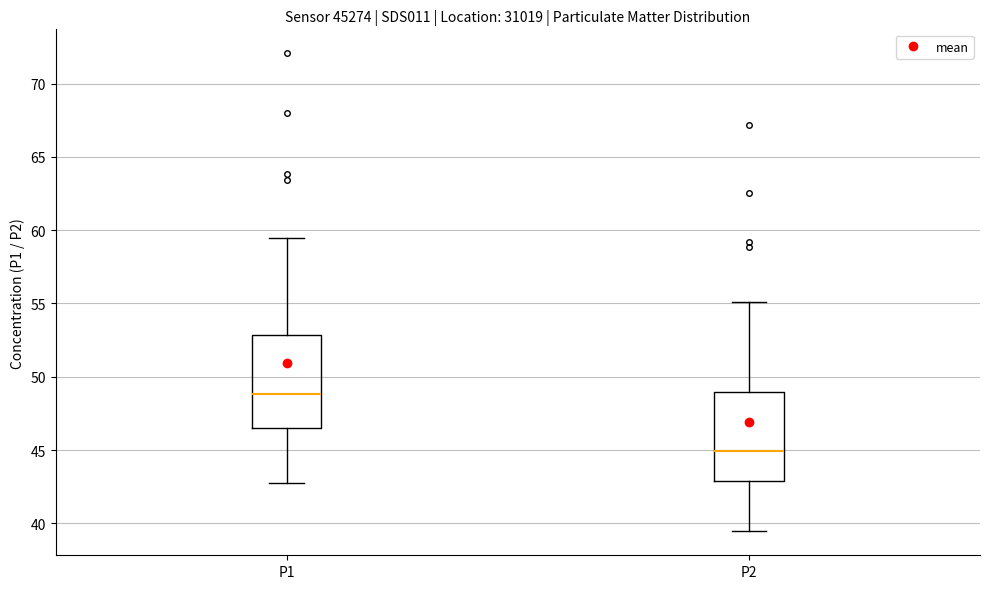

Which box has the lowest median line?

P2